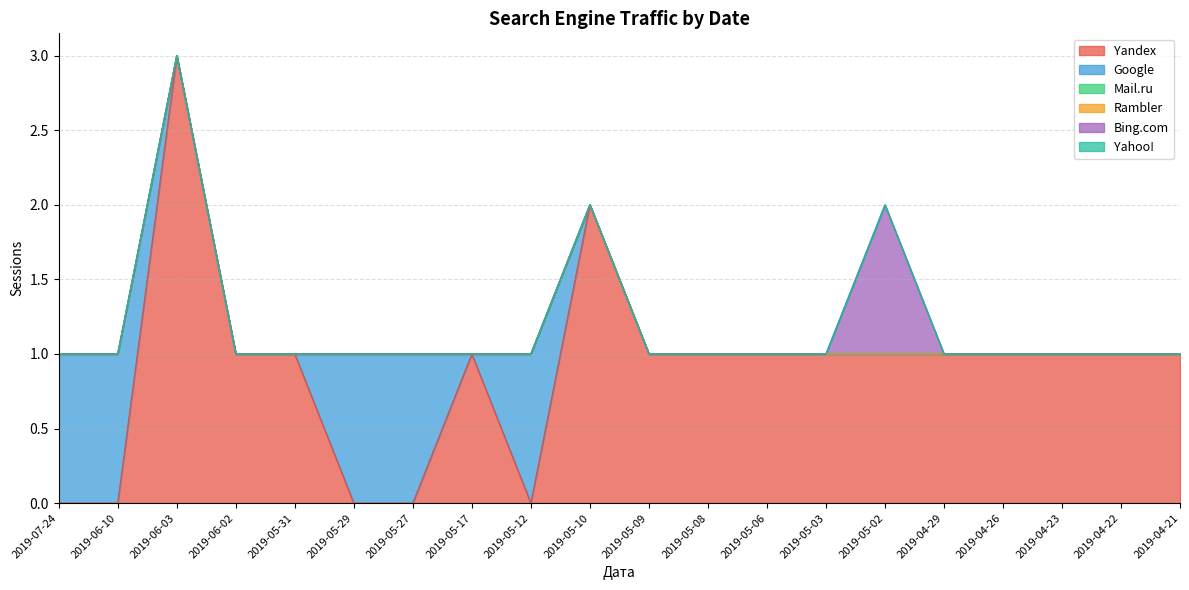

Reading left to right, transcribe all the data shown in this chart.

Yandex: 2019-07-24=0	2019-06-10=0	2019-06-03=3	2019-06-02=1	2019-05-31=1	2019-05-29=0	2019-05-27=0	2019-05-17=1	2019-05-12=0	2019-05-10=2	2019-05-09=1	2019-05-08=1	2019-05-06=1	2019-05-03=1	2019-05-02=1	2019-04-29=1	2019-04-26=1	2019-04-23=1	2019-04-22=1	2019-04-21=1
Google: 2019-07-24=1	2019-06-10=1	2019-06-03=0	2019-06-02=0	2019-05-31=0	2019-05-29=1	2019-05-27=1	2019-05-17=0	2019-05-12=1	2019-05-10=0	2019-05-09=0	2019-05-08=0	2019-05-06=0	2019-05-03=0	2019-05-02=0	2019-04-29=0	2019-04-26=0	2019-04-23=0	2019-04-22=0	2019-04-21=0
Mail.ru: 2019-07-24=0	2019-06-10=0	2019-06-03=0	2019-06-02=0	2019-05-31=0	2019-05-29=0	2019-05-27=0	2019-05-17=0	2019-05-12=0	2019-05-10=0	2019-05-09=0	2019-05-08=0	2019-05-06=0	2019-05-03=0	2019-05-02=0	2019-04-29=0	2019-04-26=0	2019-04-23=0	2019-04-22=0	2019-04-21=0
Rambler: 2019-07-24=0	2019-06-10=0	2019-06-03=0	2019-06-02=0	2019-05-31=0	2019-05-29=0	2019-05-27=0	2019-05-17=0	2019-05-12=0	2019-05-10=0	2019-05-09=0	2019-05-08=0	2019-05-06=0	2019-05-03=0	2019-05-02=0	2019-04-29=0	2019-04-26=0	2019-04-23=0	2019-04-22=0	2019-04-21=0
Bing.com: 2019-07-24=0	2019-06-10=0	2019-06-03=0	2019-06-02=0	2019-05-31=0	2019-05-29=0	2019-05-27=0	2019-05-17=0	2019-05-12=0	2019-05-10=0	2019-05-09=0	2019-05-08=0	2019-05-06=0	2019-05-03=0	2019-05-02=1	2019-04-29=0	2019-04-26=0	2019-04-23=0	2019-04-22=0	2019-04-21=0
Yahoo!: 2019-07-24=0	2019-06-10=0	2019-06-03=0	2019-06-02=0	2019-05-31=0	2019-05-29=0	2019-05-27=0	2019-05-17=0	2019-05-12=0	2019-05-10=0	2019-05-09=0	2019-05-08=0	2019-05-06=0	2019-05-03=0	2019-05-02=0	2019-04-29=0	2019-04-26=0	2019-04-23=0	2019-04-22=0	2019-04-21=0